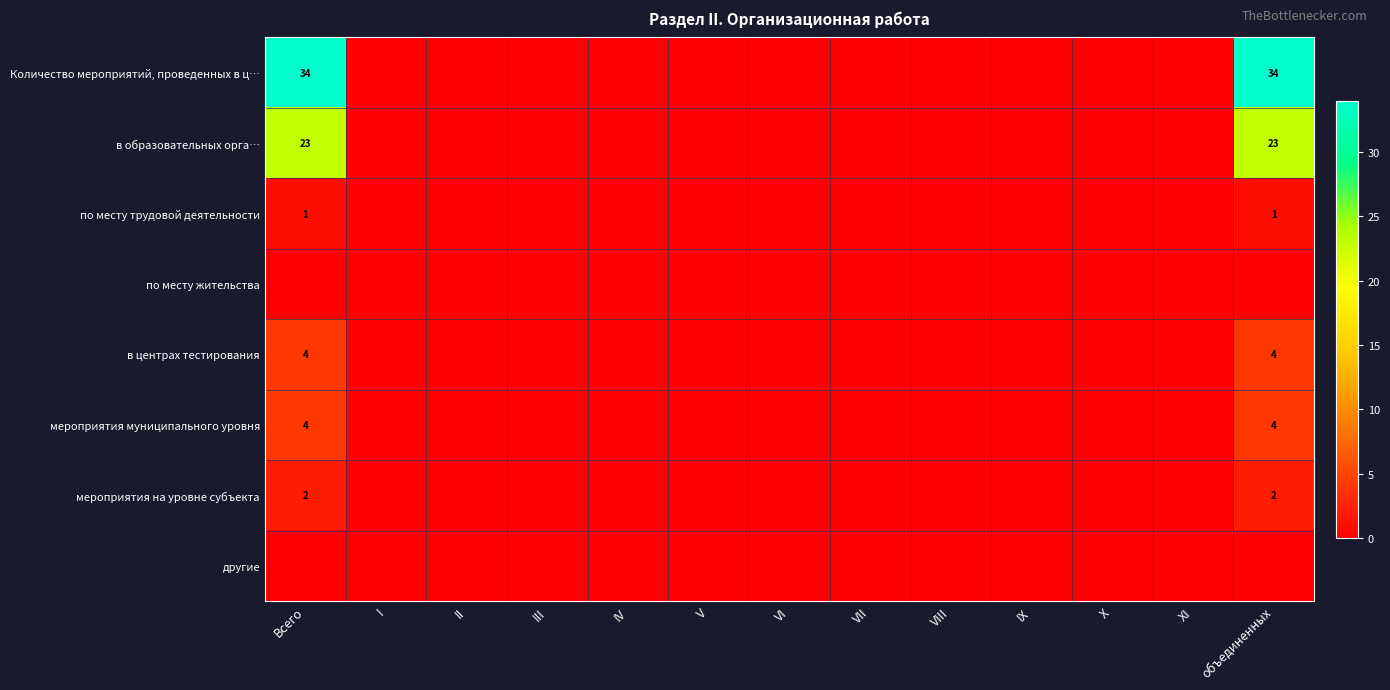

Is the value of мероприятия муниципального уровня at Всего greater than the value of Количество мероприятий, проведенных в ц… at XI?

Yes